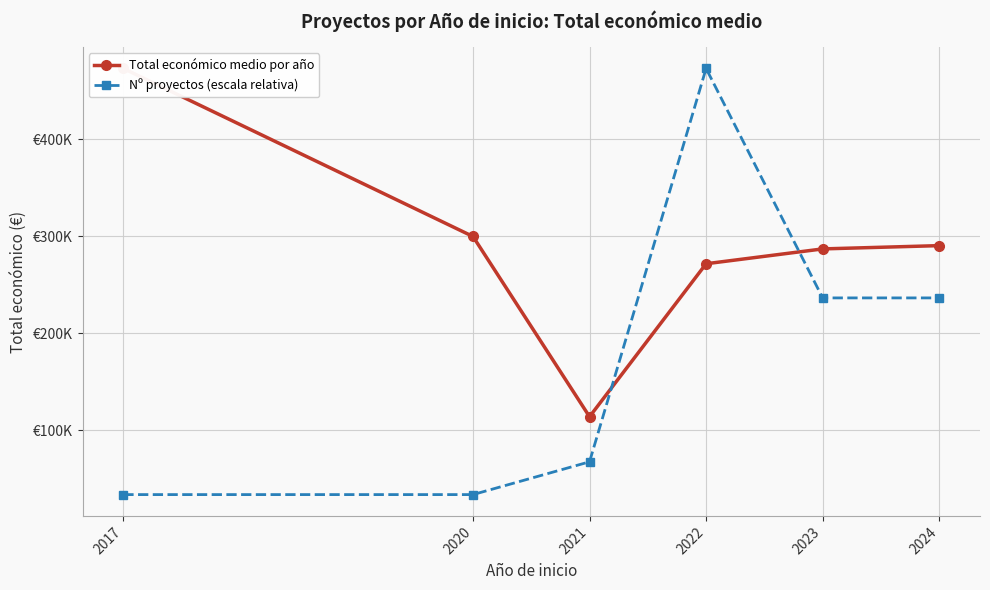

What is the sum of all Total económico medio por año values?

1735166.6